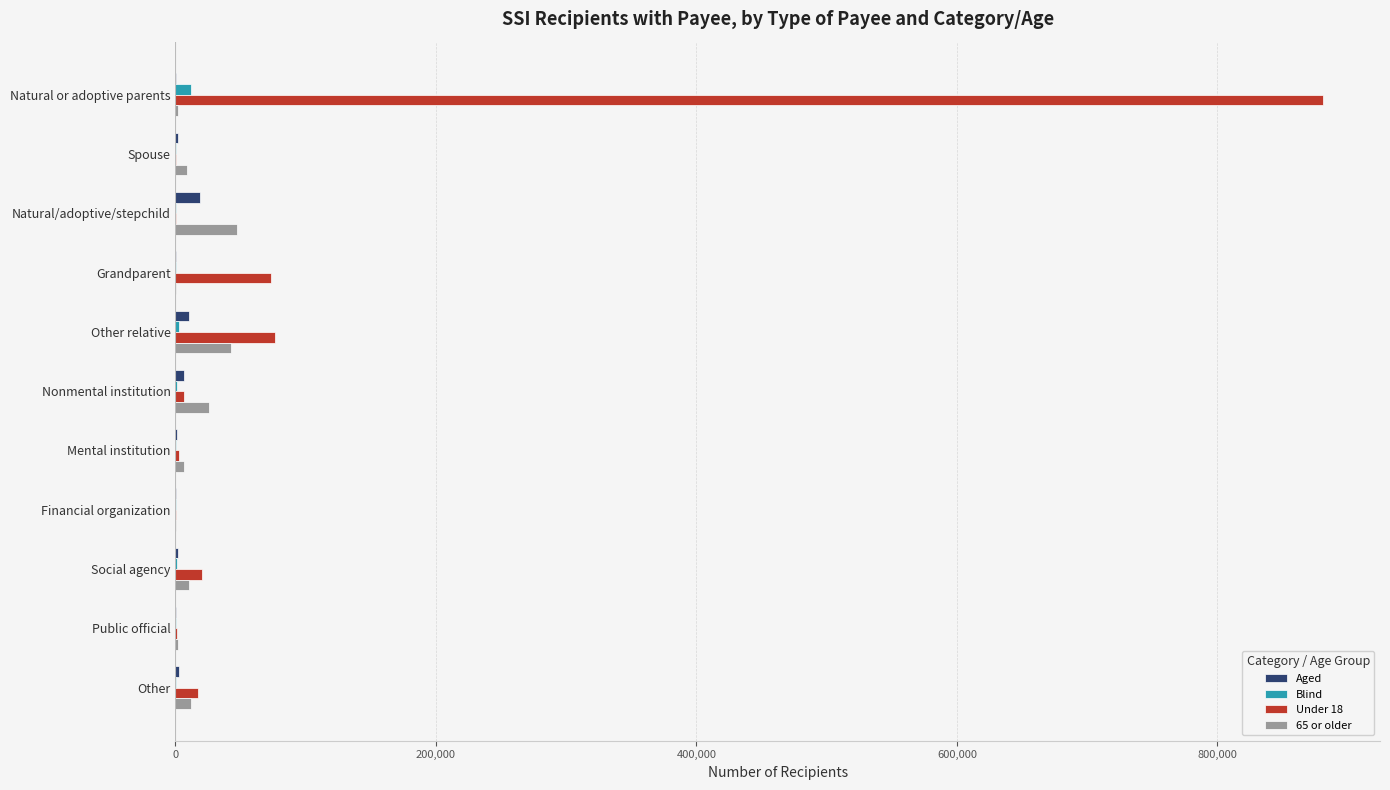

At which category is the sum across all series the highest?

Natural or adoptive parents